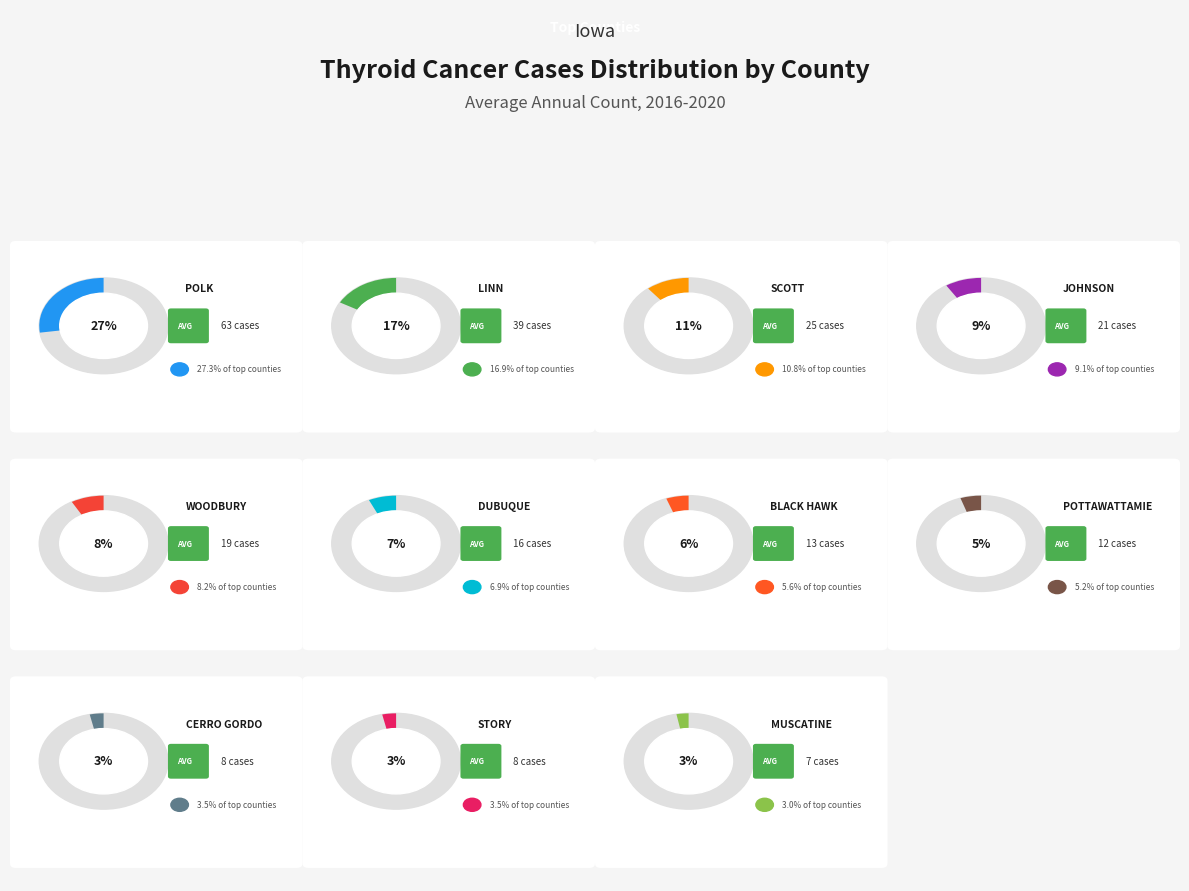

To the nearest percent, what percentage of the pie is Linn County?

17%